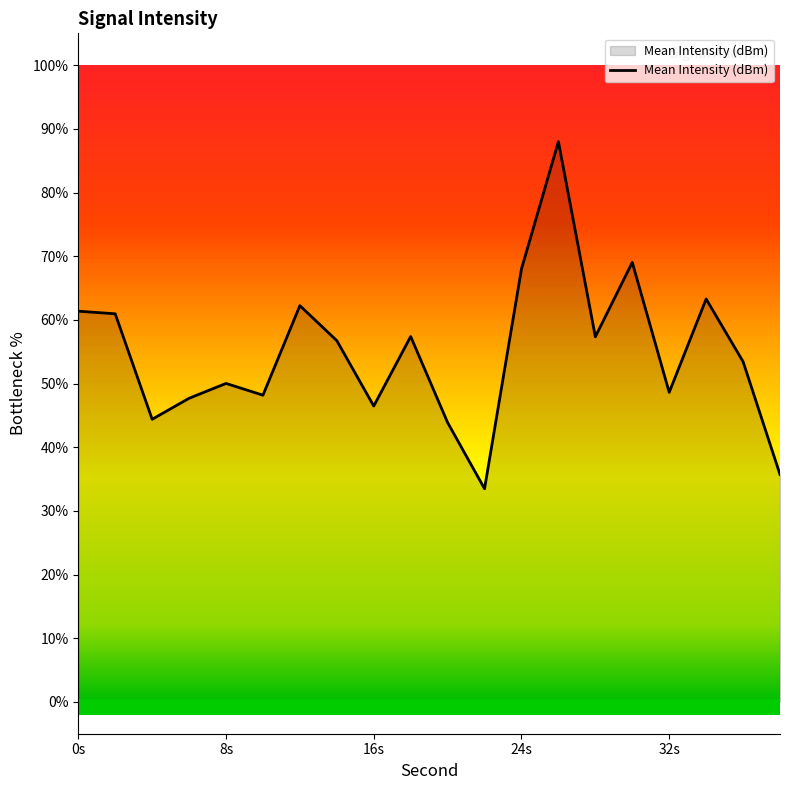

The value of Mean Intensity (dBm) at 32s is 14.1. True or false?

False